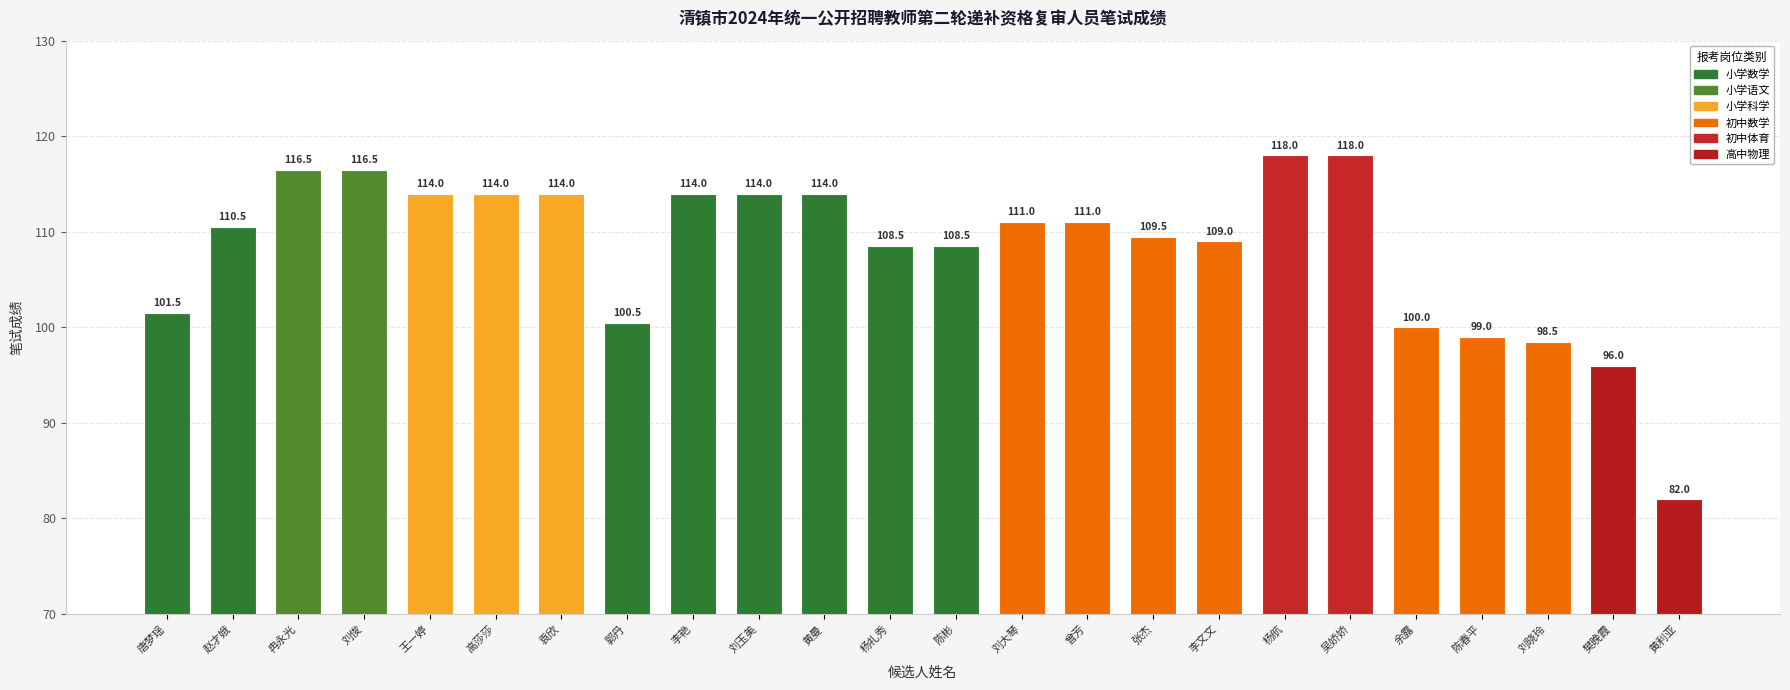

Does the chart contain any negative values?

No